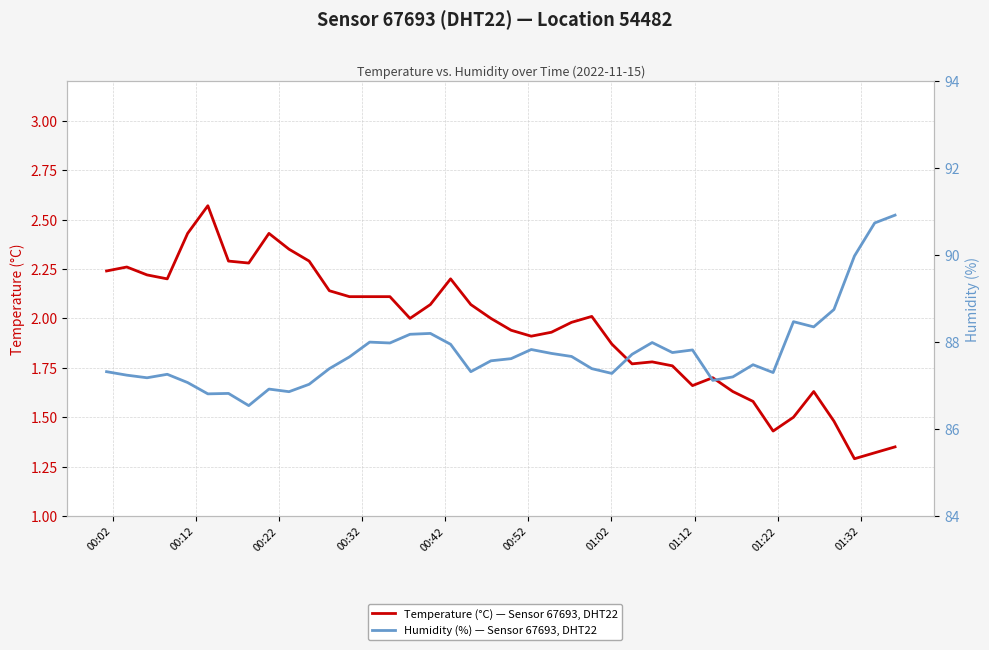

The Temperature (°C) — Sensor 67693, DHT22 series shows 1.1 at 20. True or false?

False